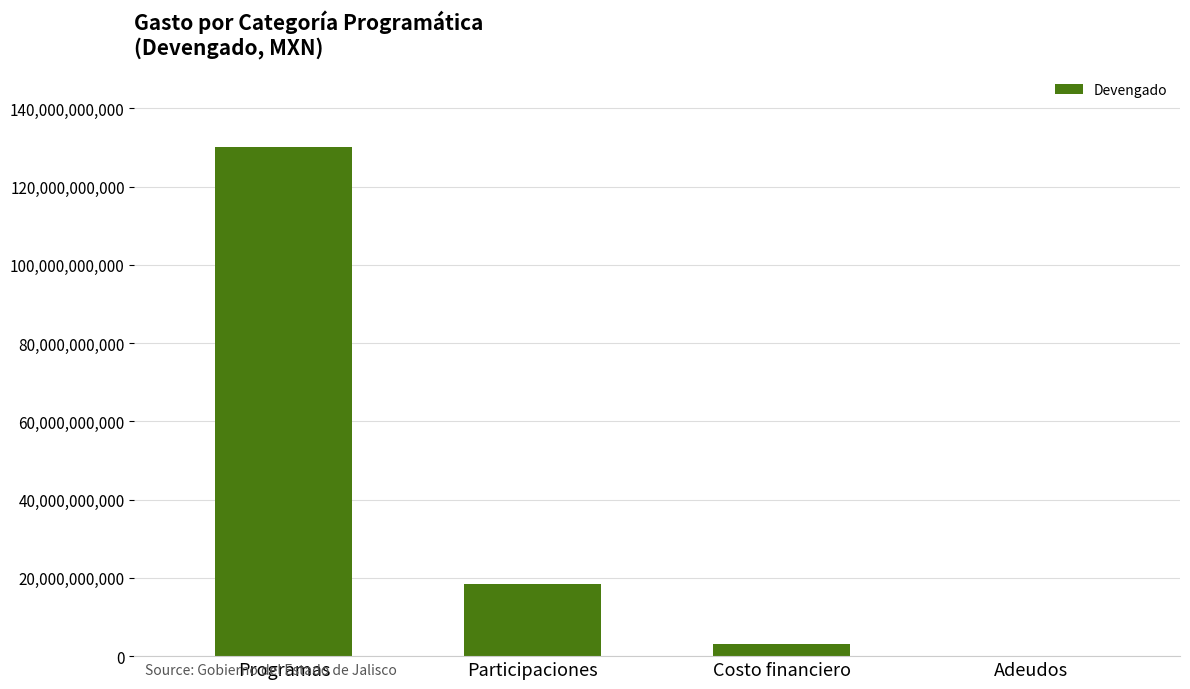

Reading left to right, list all the values displayed in this chart.

Programas=130223104648.7	Participaciones=18458660730.3	Costo financiero=3067456066.2	Adeudos=0.0